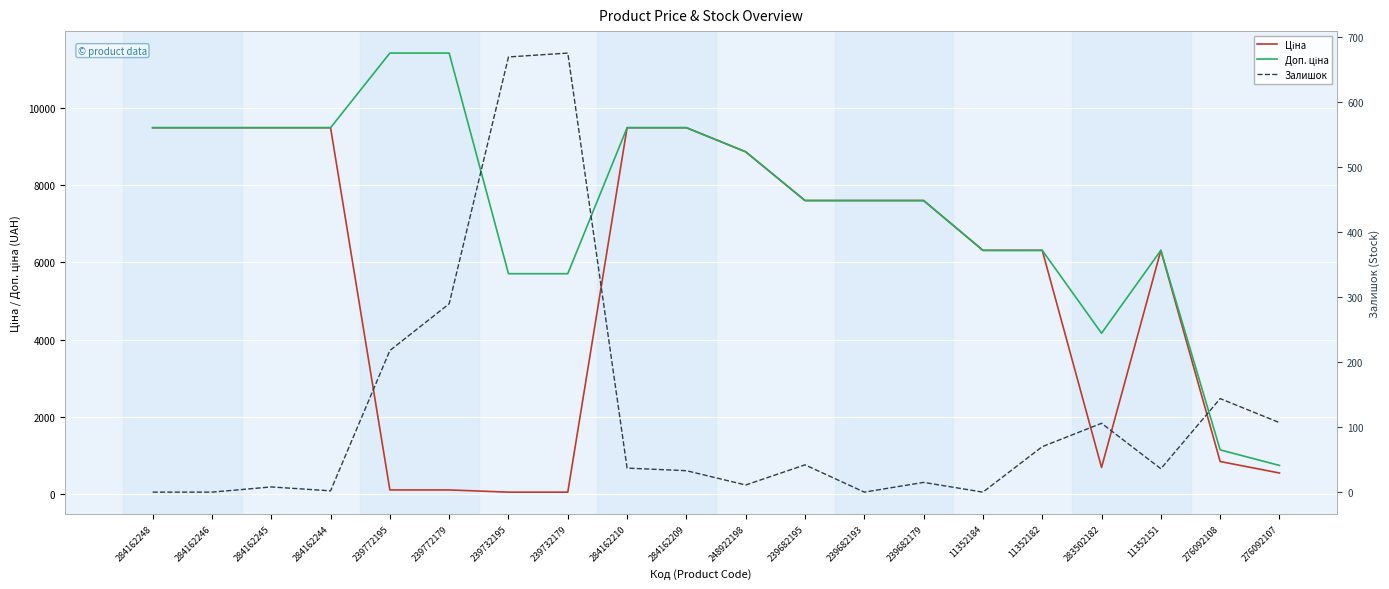

What position from the right is 284162244?

17